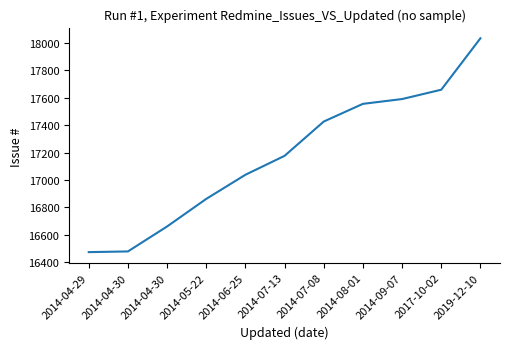

Does the chart have visible grid lines?

No